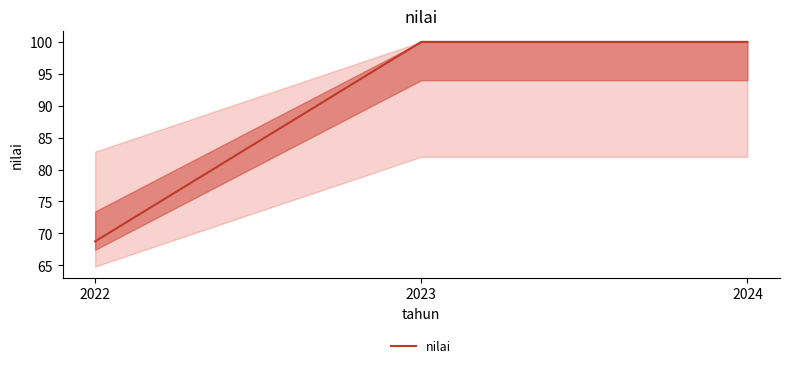

What is the sum of the values at 2022 and 2024?

168.8